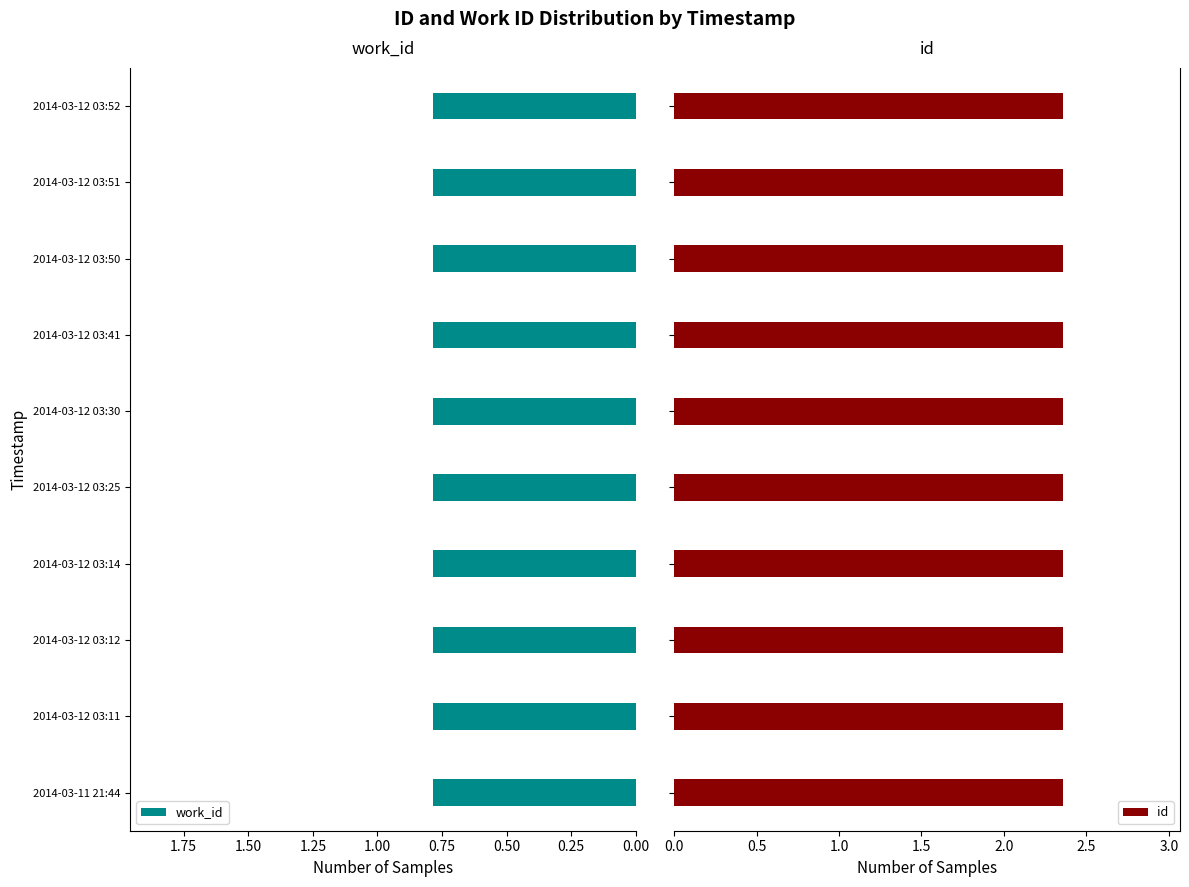

What is the sum of all id values?

23.6